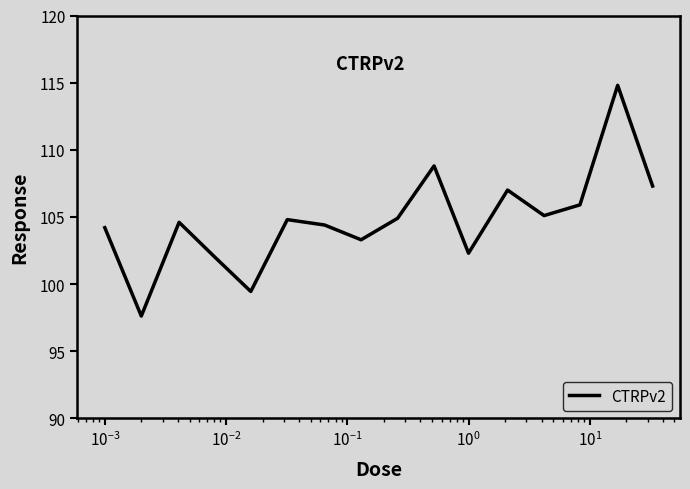

What is the difference between the maximum and minimum values?

17.2